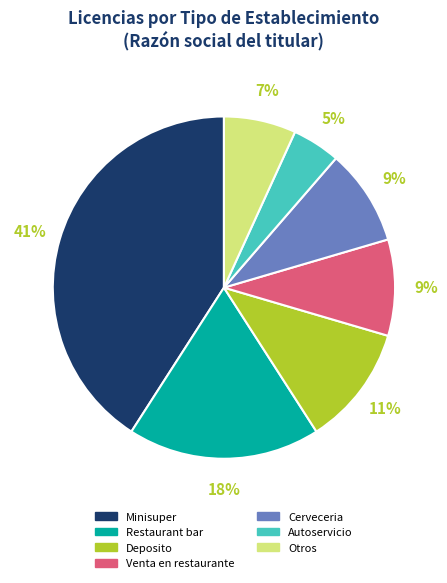

Is there a majority slice in this chart?

No